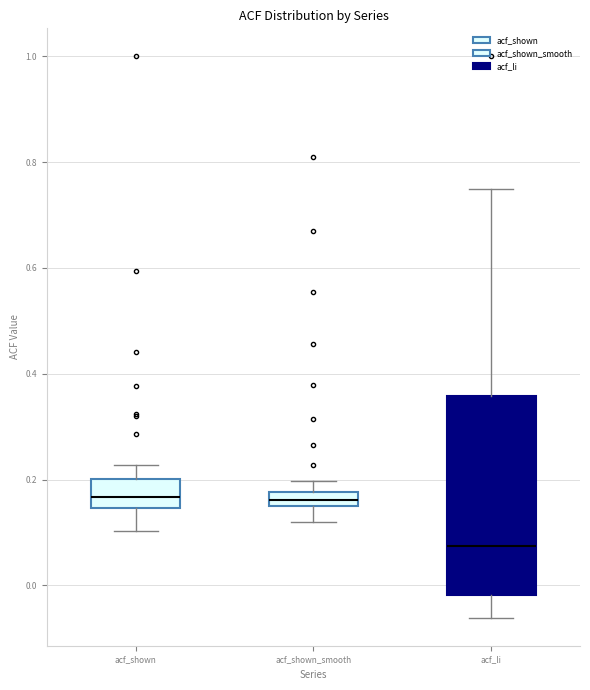

Where is the upper edge of the box for acf_shown_smooth on the y-axis? The values are not printed on the chart, so give them approximately, as read against the axis.

0.18